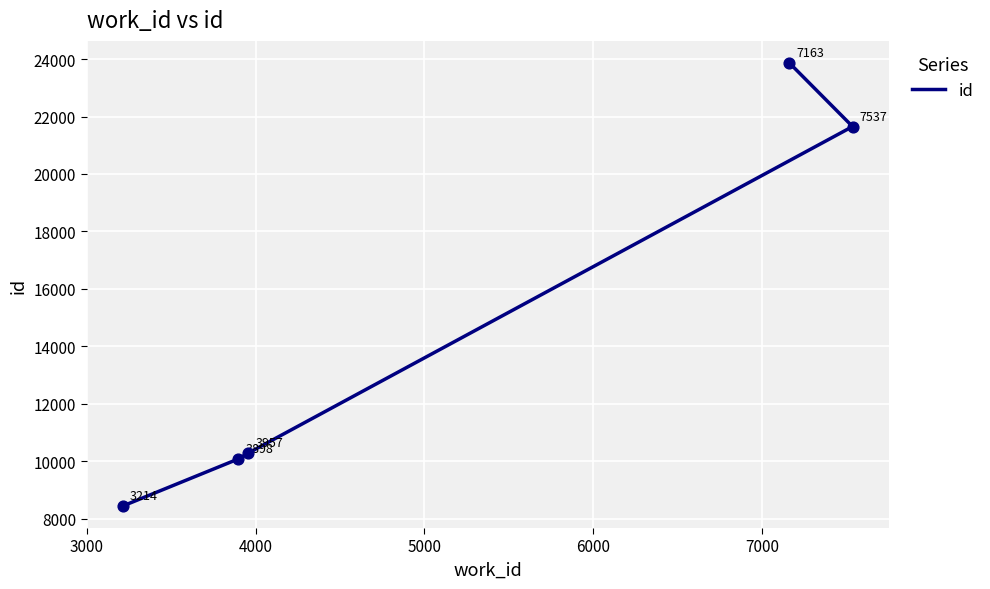

What is the change in value from 3000 to 6000?

+13782